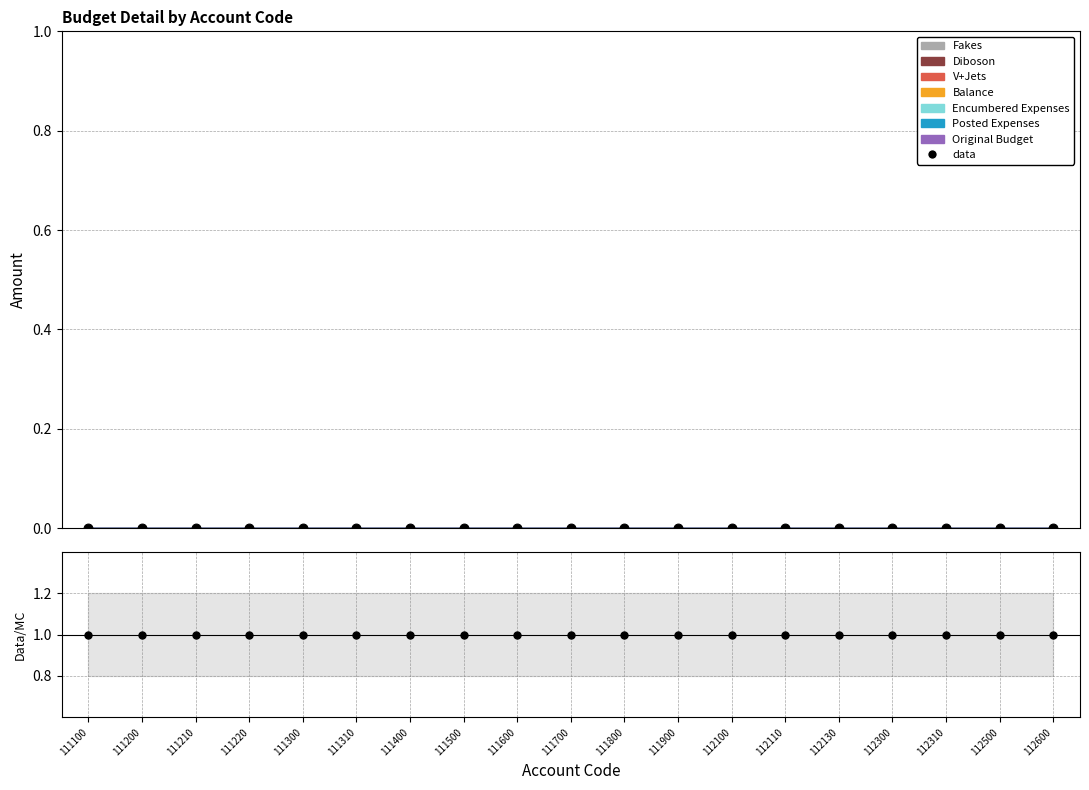

Is the value of data at 112500 greater than the value of data/MC at 111100?

No